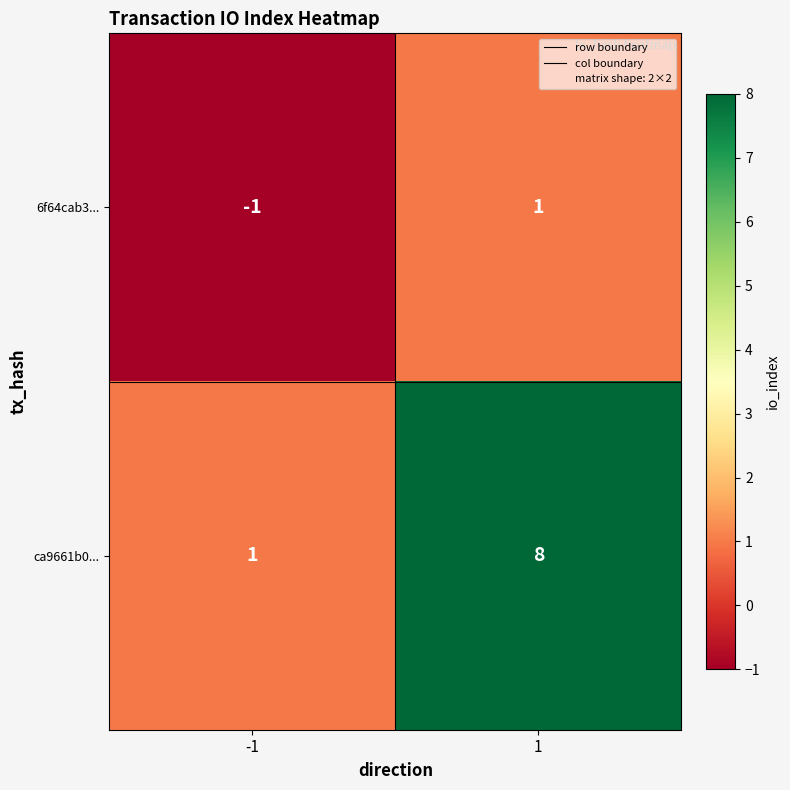

What is the sum of all ca9661b0... values?

9